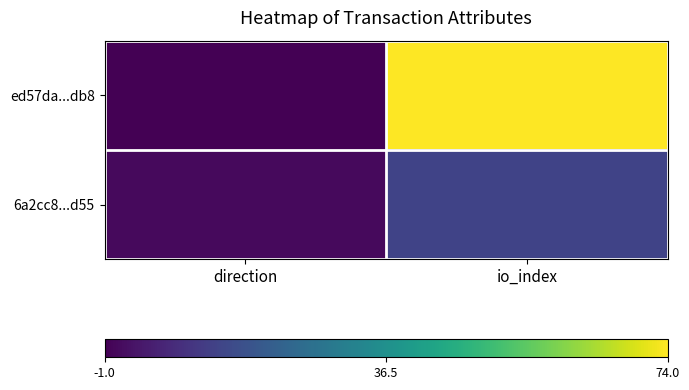

Which series has the largest total across all categories?

ed57da...db8